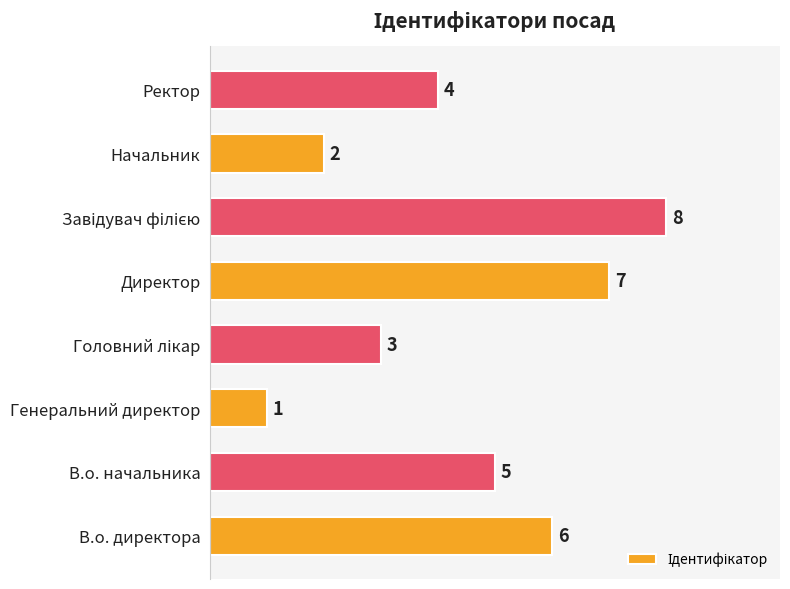

What is the ratio of the value at В.о. начальника to the value at Начальник?

2.5